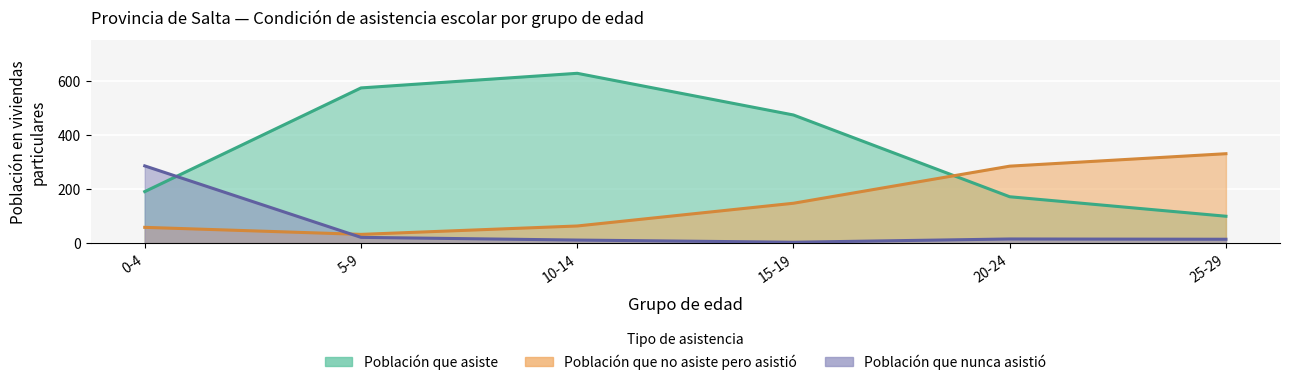

What is the sum of all Población que asiste values?

2139